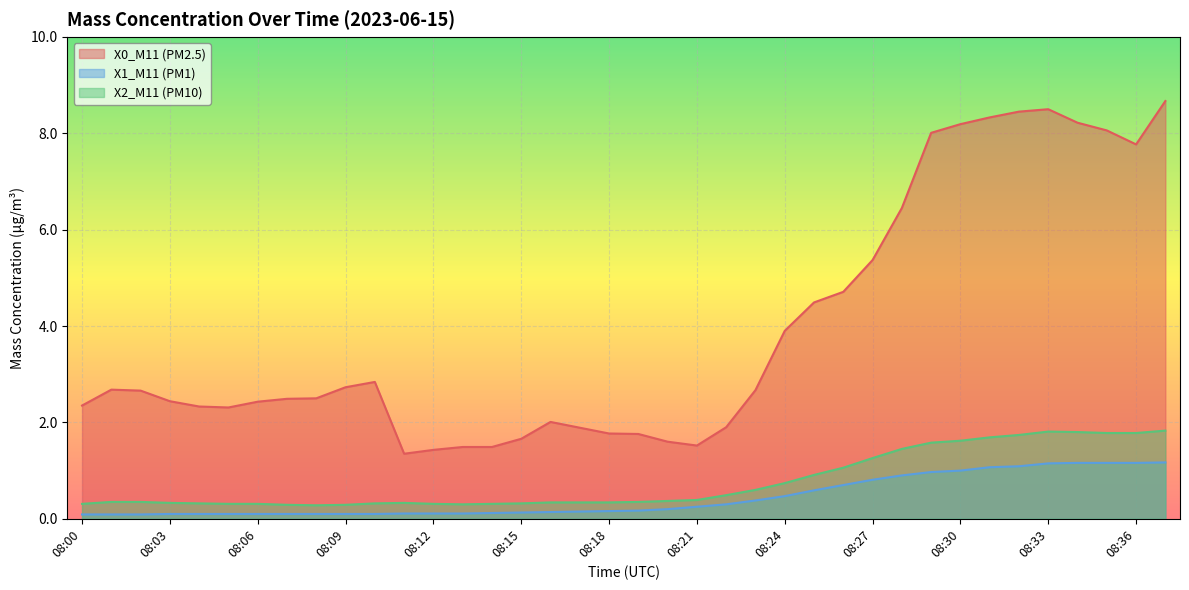

What are all the series names shown in the legend?

X0_M11 (PM2.5), X1_M11 (PM1), X2_M11 (PM10)